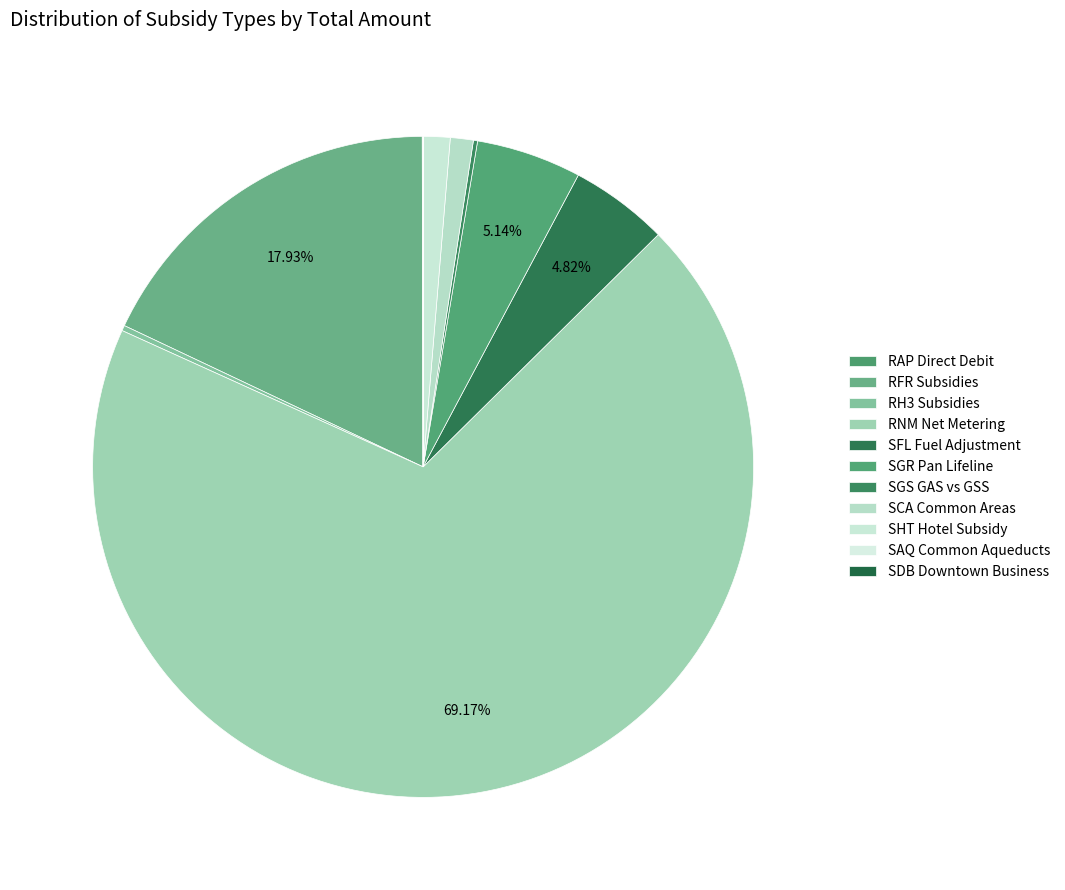

How many segments does this pie chart have?

11